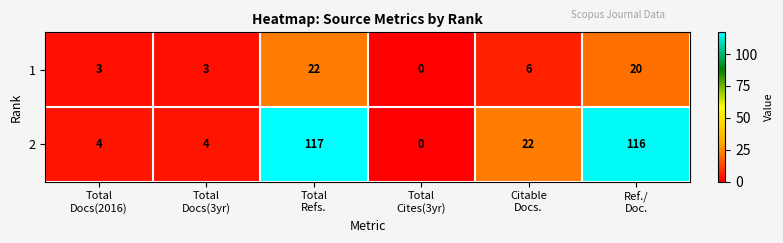

Rank the series by their average value, from highest to lowest.

2, 1